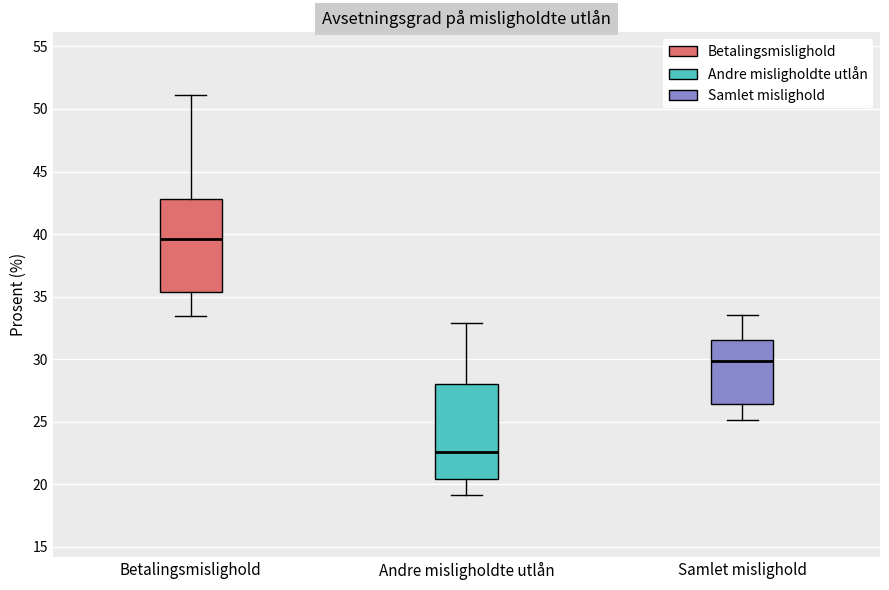

Reading left to right, transcribe this box plot: for each box, give where its median line is, the range the box spans, and where its two whiskers end, as read against the y-axis. The values are not printed on the chart, so give them approximately, as read against the axis.

Betalingsmislighold: median 39.5, box 35.5 to 43.0, whiskers 33.5 to 51.0
Andre misligholdte utlån: median 22.5, box 20.5 to 28.0, whiskers 19.0 to 33.0
Samlet mislighold: median 30.0, box 26.5 to 31.5, whiskers 25.0 to 33.5